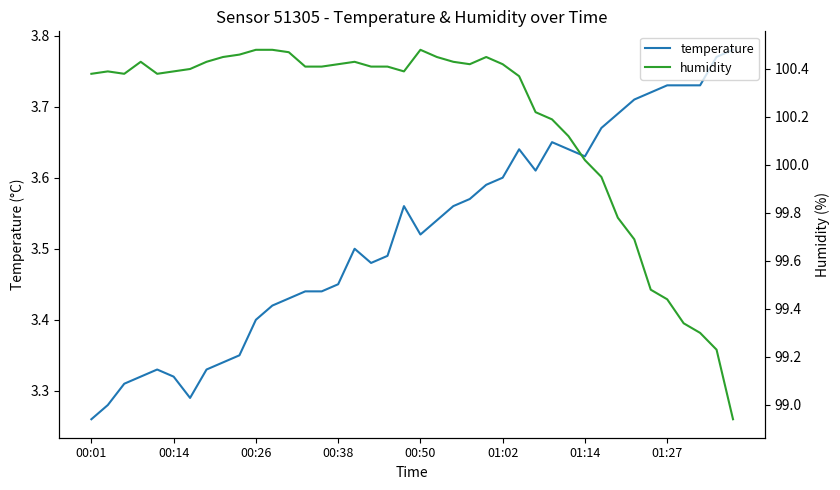

Rank the series by their average value, from highest to lowest.

humidity, temperature